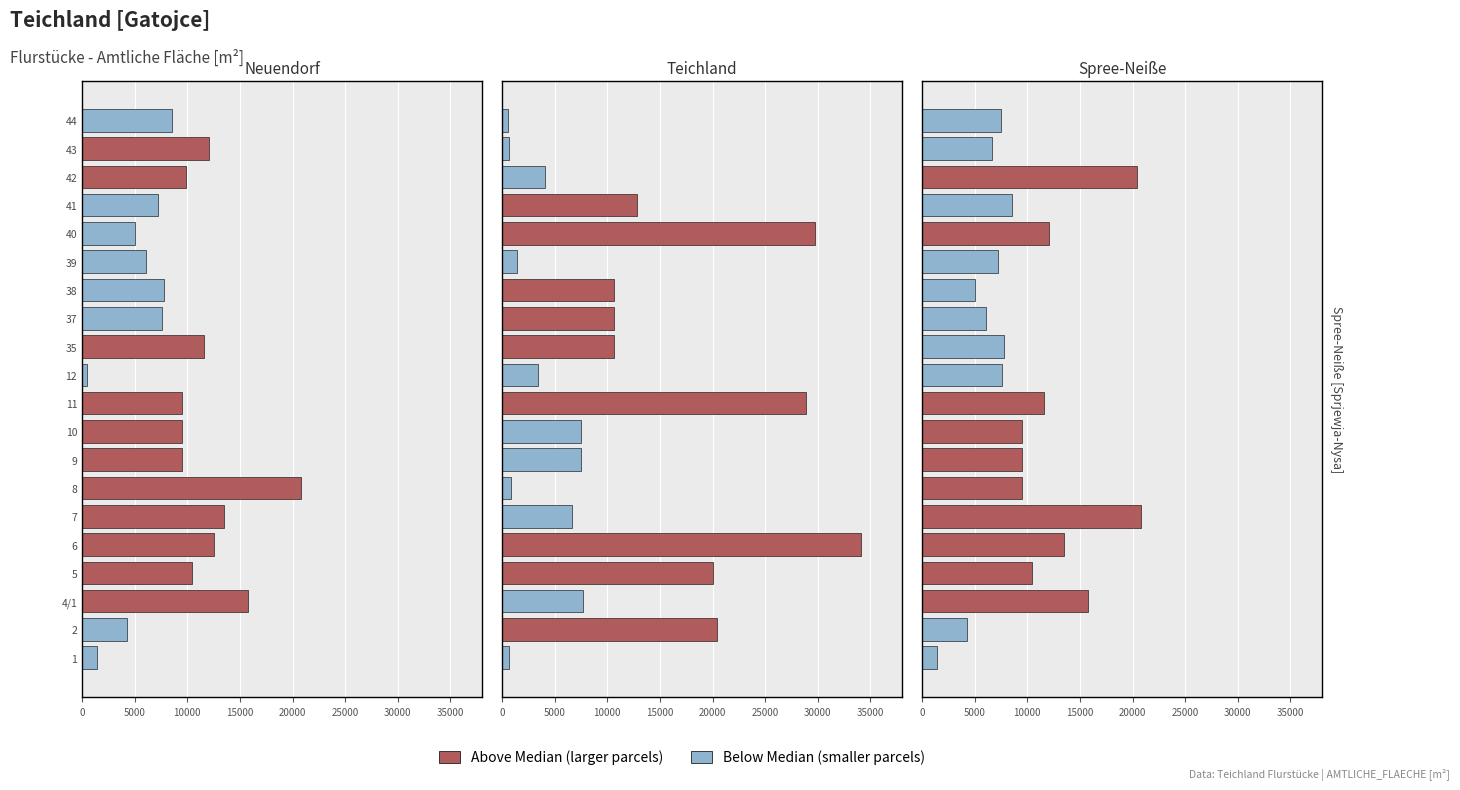

How many distinct data groups are displayed?

2